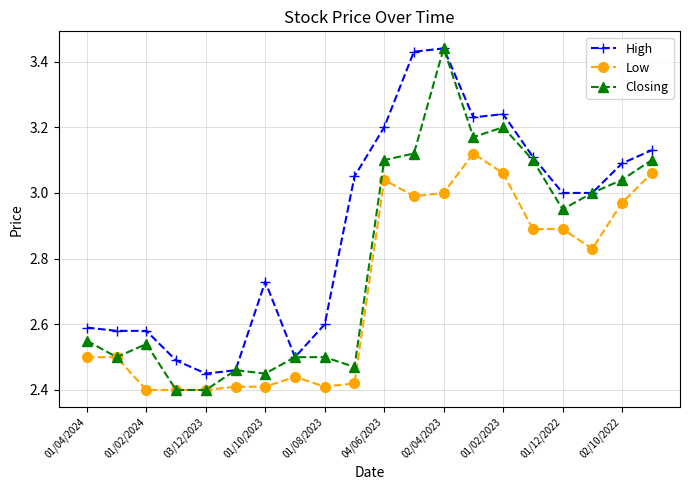

Which series has the largest total across all categories?

High